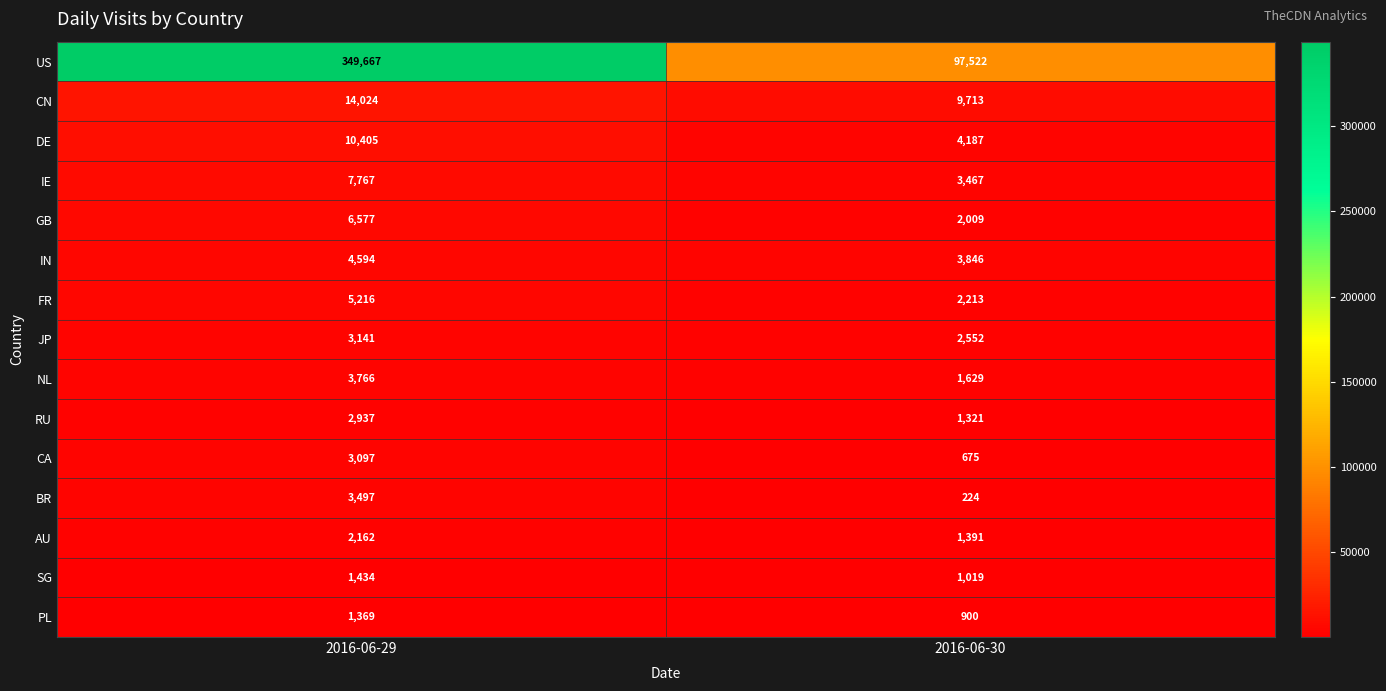

What is the difference between the highest and lowest values at 2016-06-29?

348298